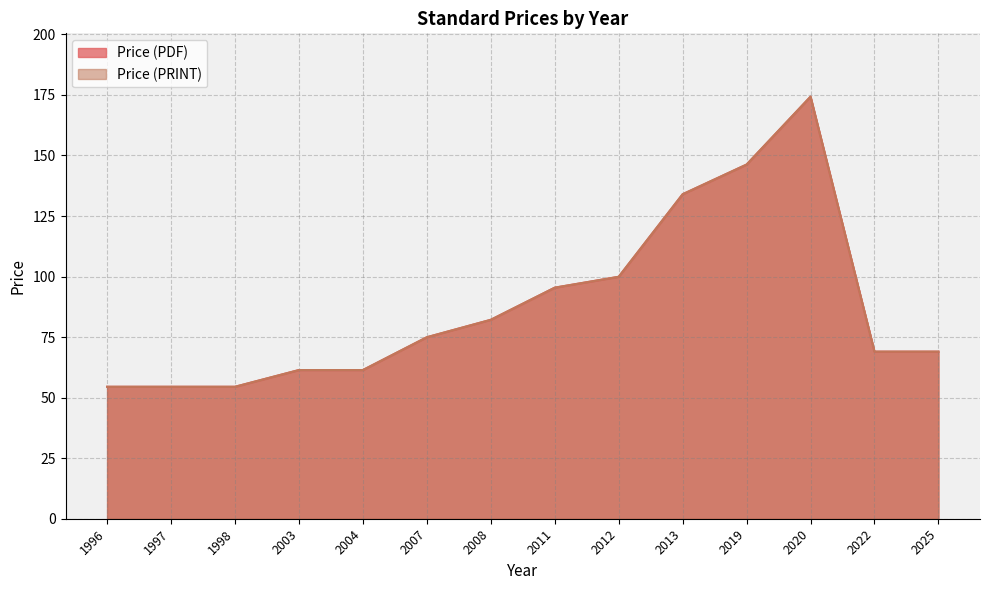

True or false: Price (PRINT) and Price (PDF) cross at least once.

False